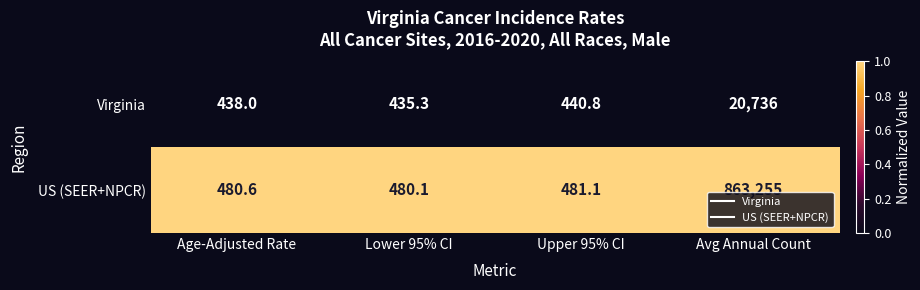

Reading right to left, transcribe all the data shown in this chart.

Virginia: Avg Annual Count=20736.0	Upper 95% CI=440.8	Lower 95% CI=435.3	Age-Adjusted Rate=438.0
US (SEER+NPCR): Avg Annual Count=863255.0	Upper 95% CI=481.1	Lower 95% CI=480.1	Age-Adjusted Rate=480.6